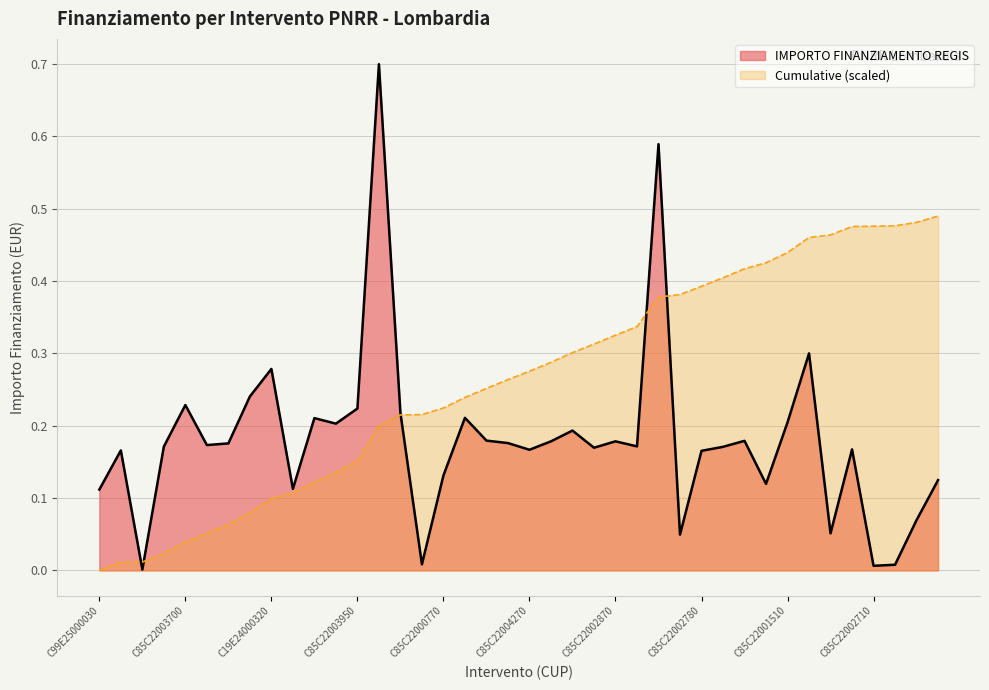

Count the number of categories in the chart.

40